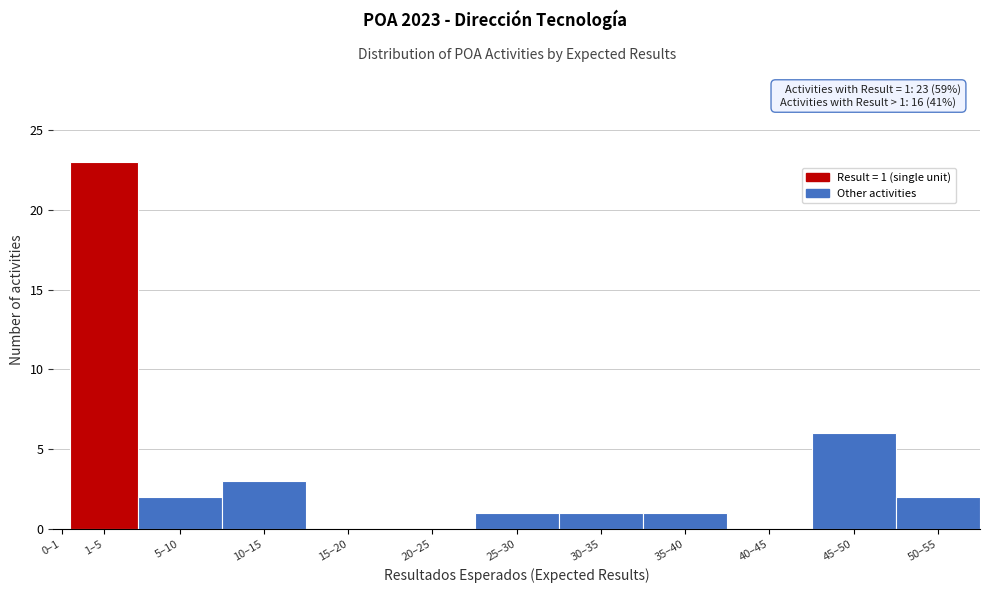

Reading left to right, list all the values displayed in this chart.

0–1=0	1–5=23	5–10=2	10–15=3	15–20=0	20–25=0	25–30=1	30–35=1	35–40=1	40–45=0	45–50=6	50–55=2